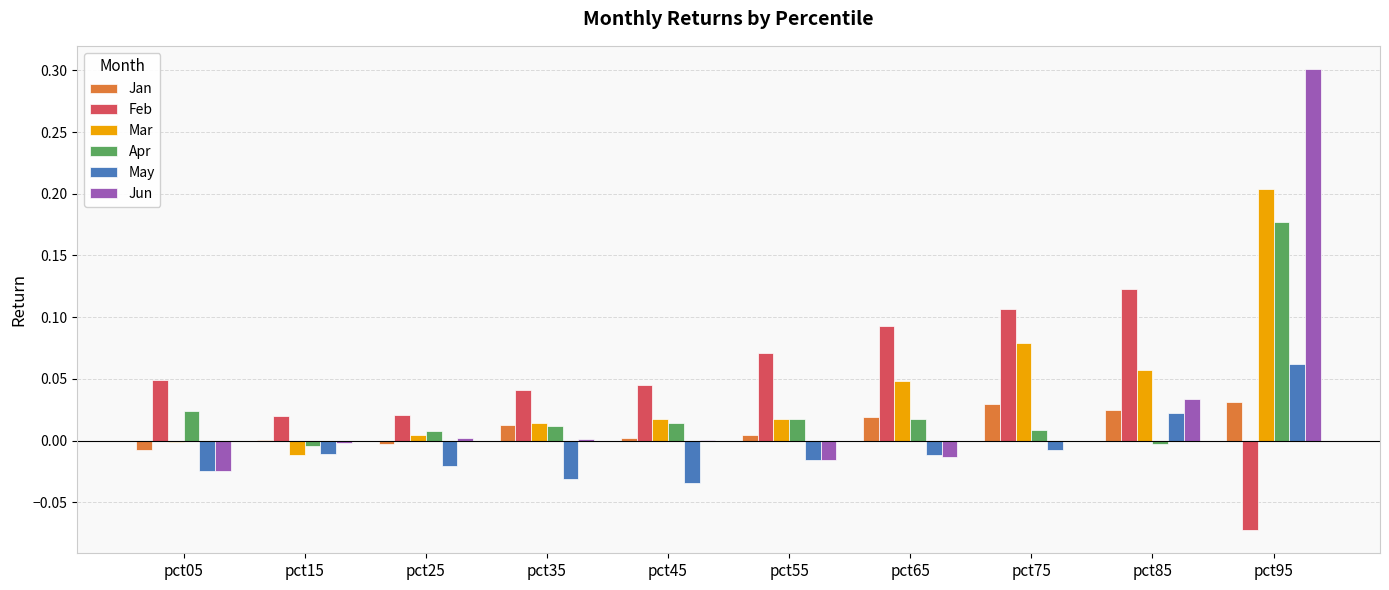

True or false: Jun has a value of -0.0 at pct75.

True